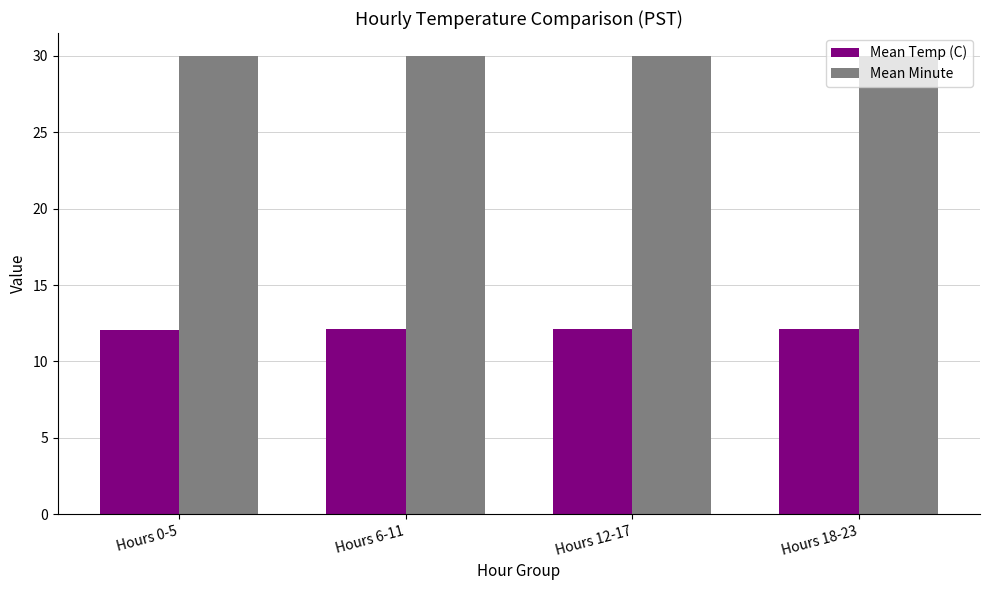

Rank the series at Hours 18-23 from lowest to highest value.

Mean Temp (C), Mean Minute